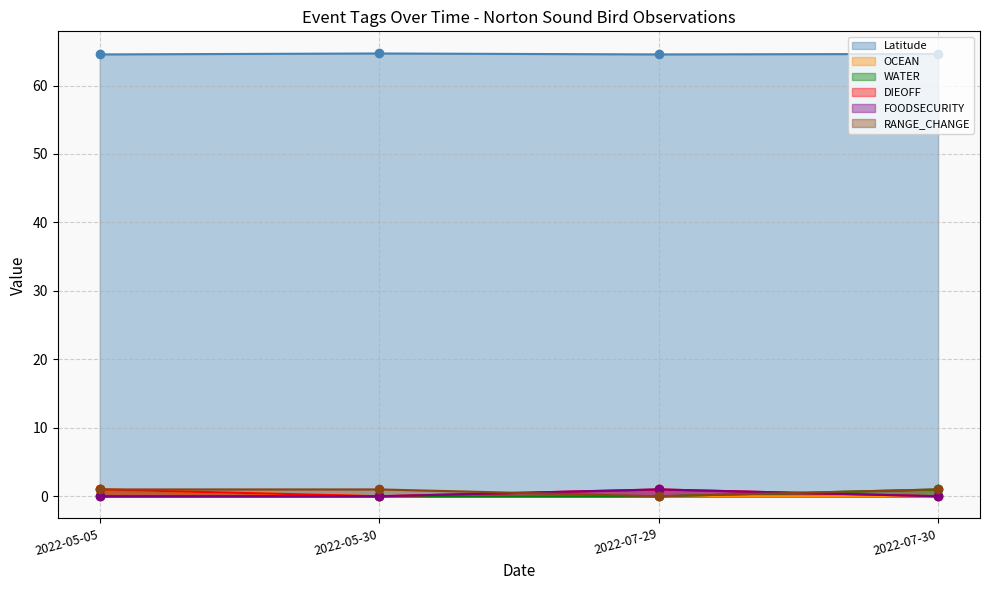

How many categories are shown in the chart?

4